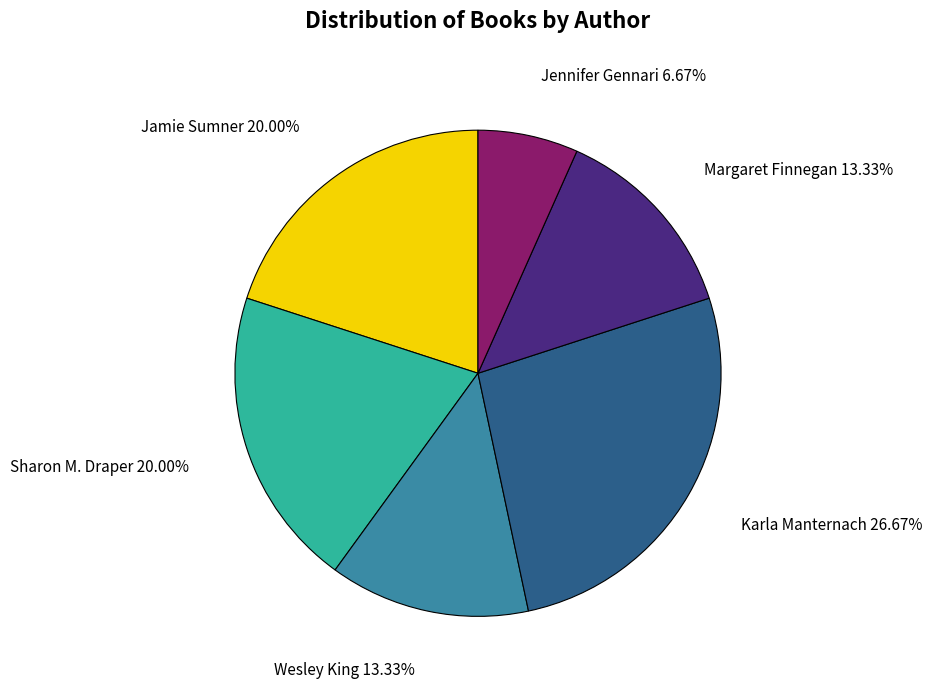

Is there a majority slice in this chart?

No